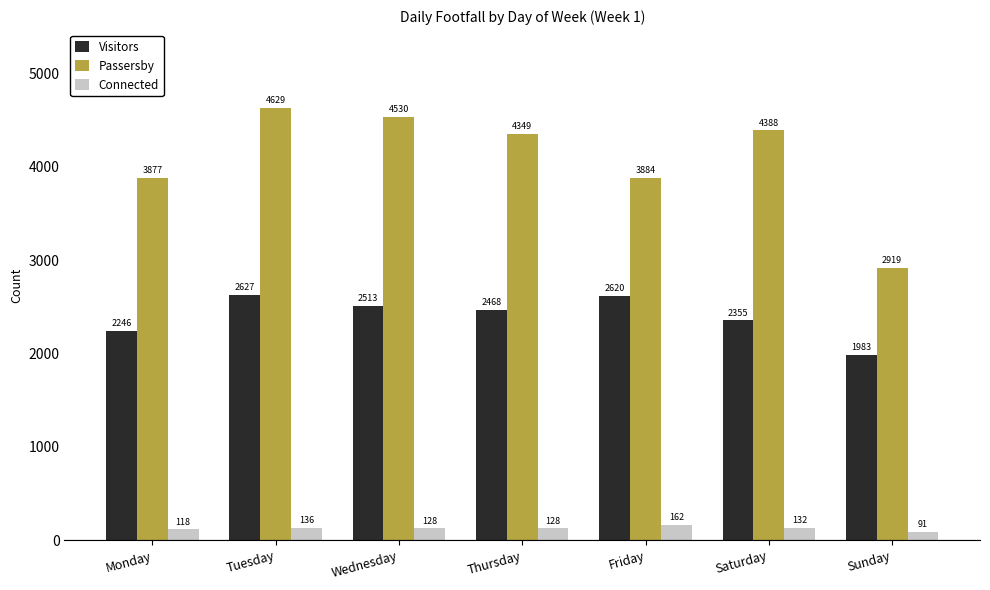

Rank the series by their maximum value, from lowest to highest.

Connected, Visitors, Passersby